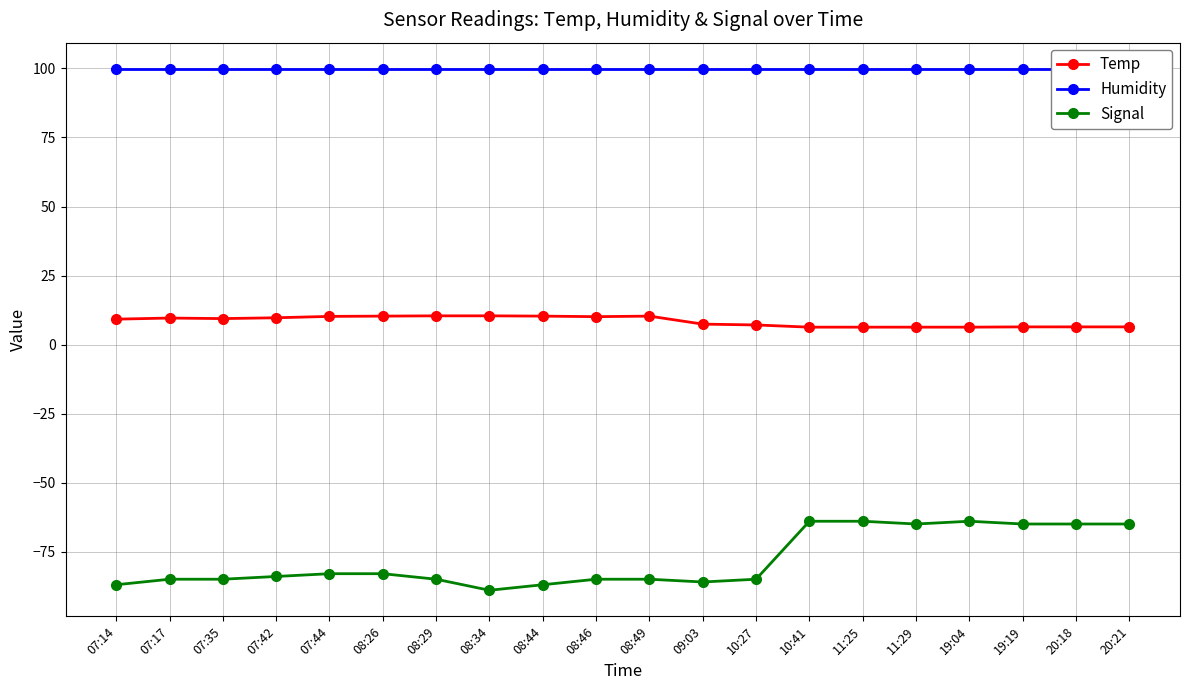

True or false: Humidity and Temp intersect in this chart.

False